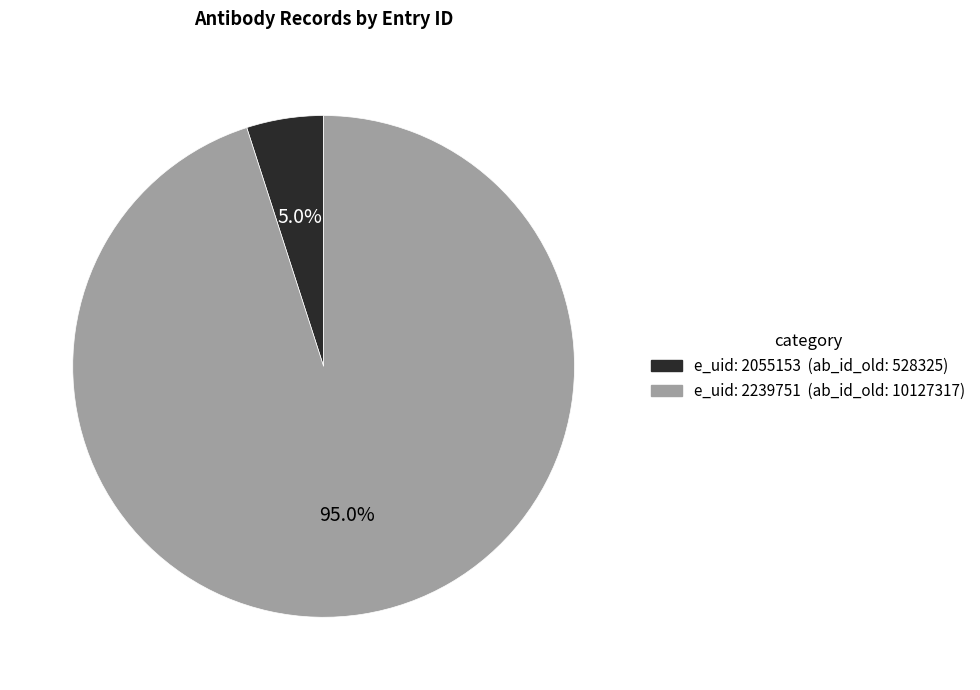

Is there any slice that represents more than half of the pie?

Yes